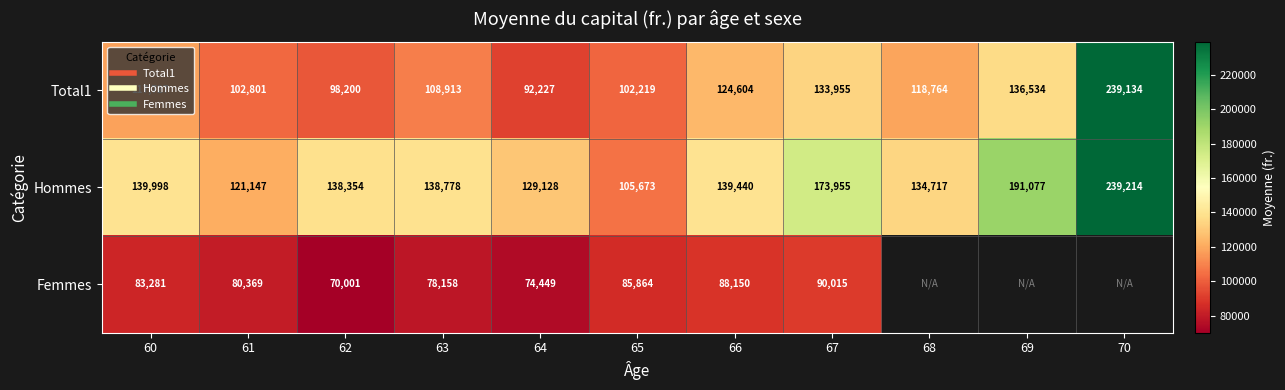

How many data points does each series have?

11